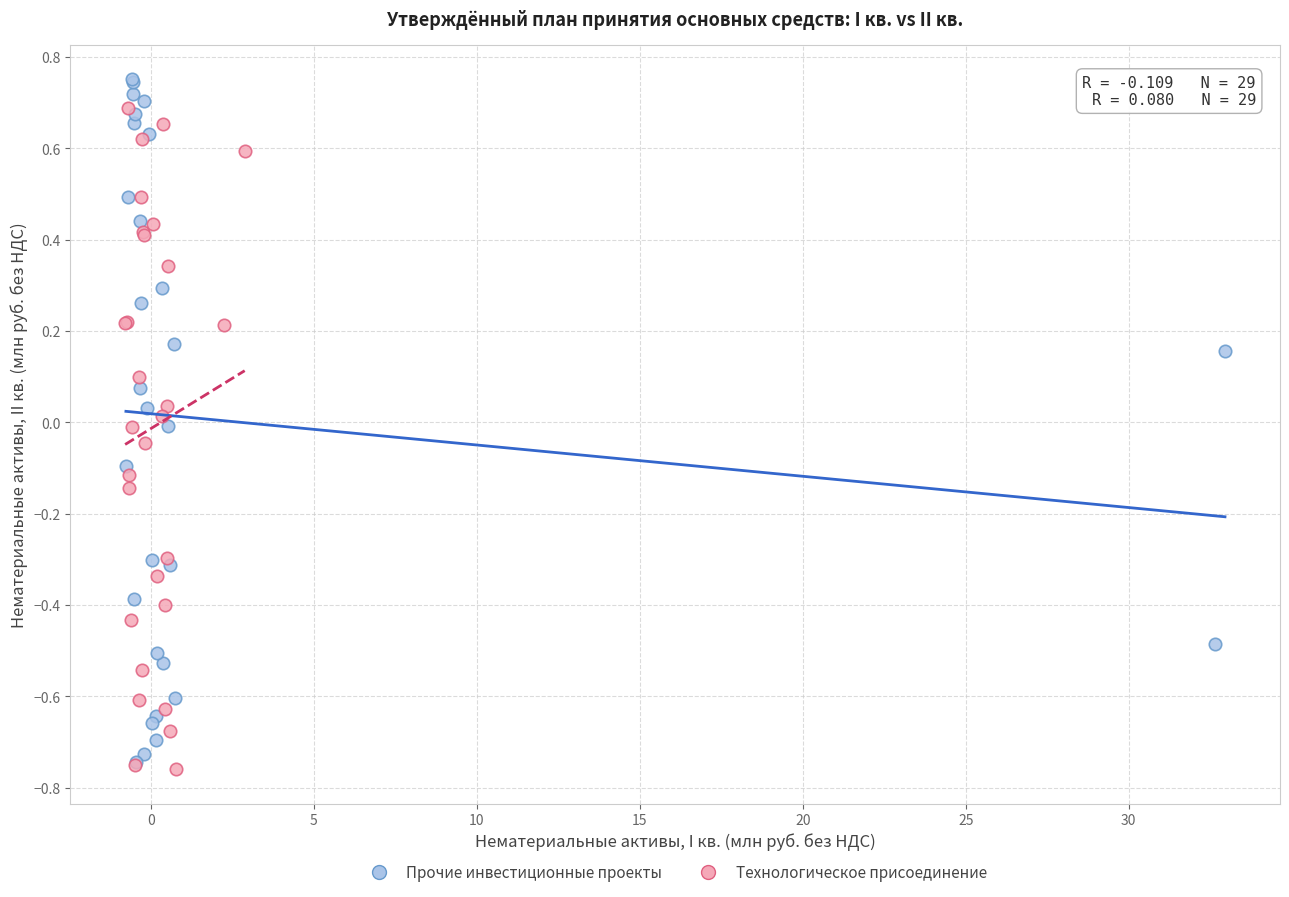

Which series reaches the maximum Y coordinate?

Прочие инвестиционные проекты